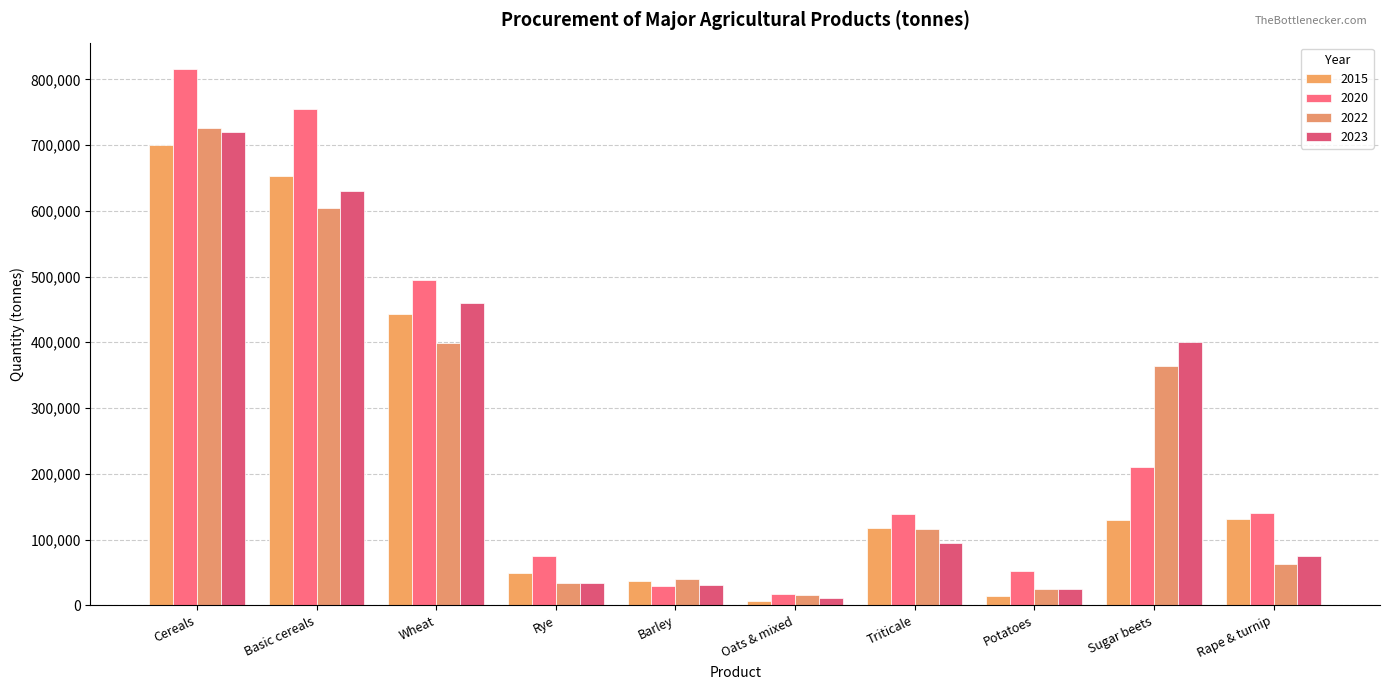

How many groups of bars are there?

10